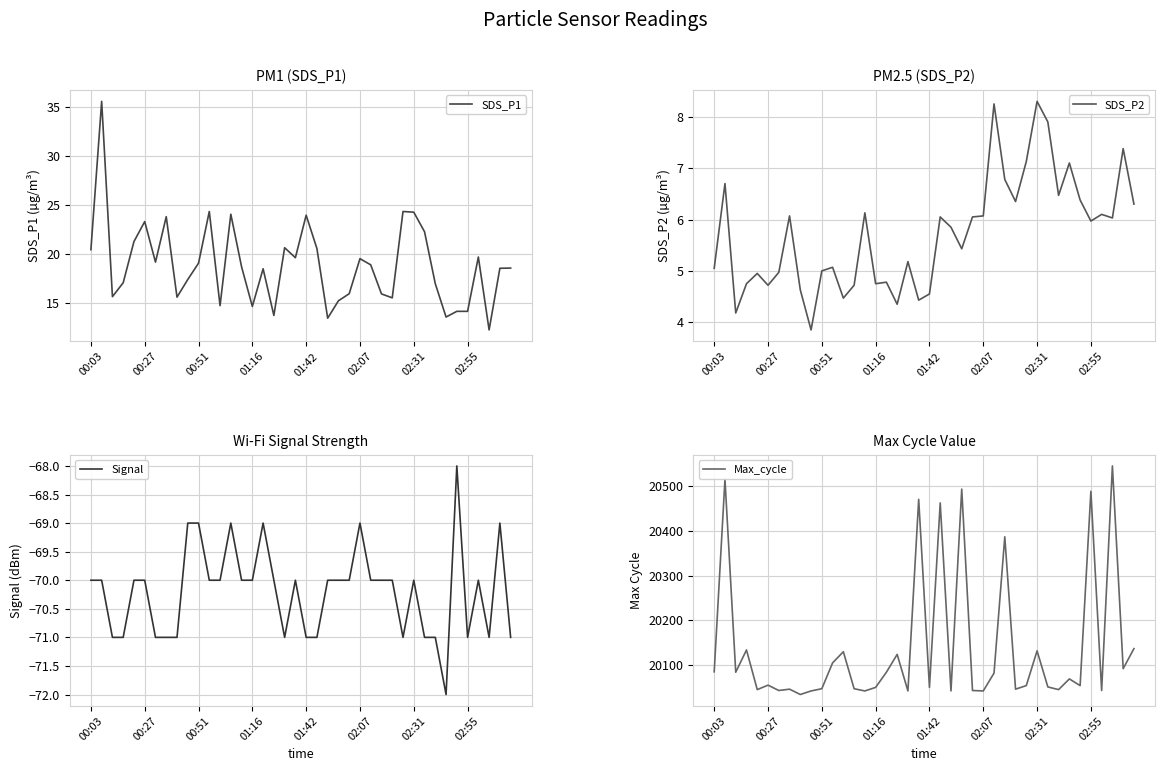

True or false: Signal has a value of -70.0 at 36.

True